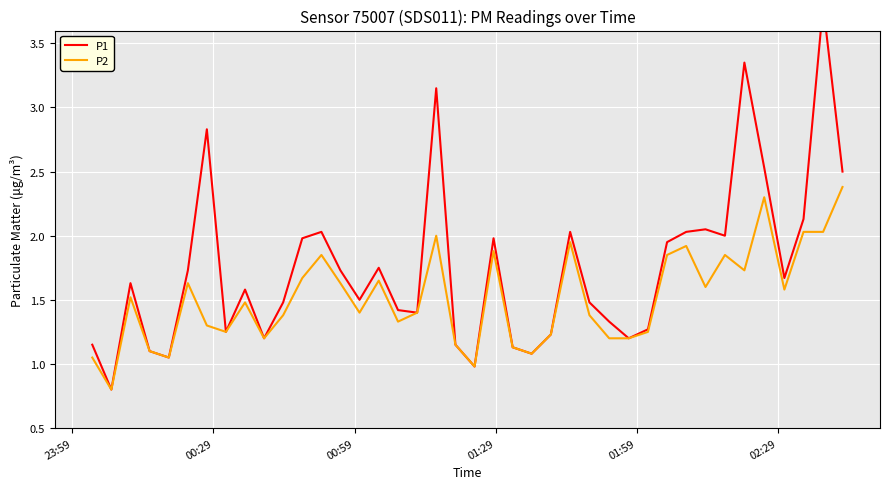

What is the maximum value shown in the chart?

3.8